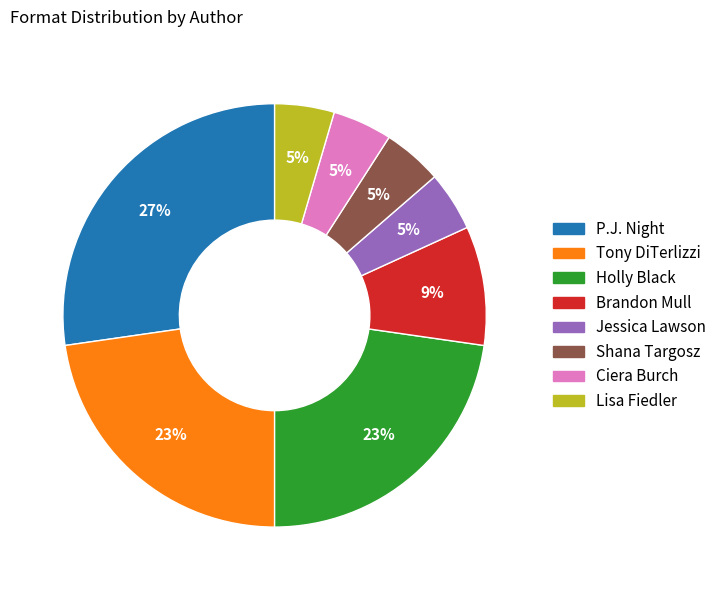

To the nearest percent, what is the average slice percentage?

12%